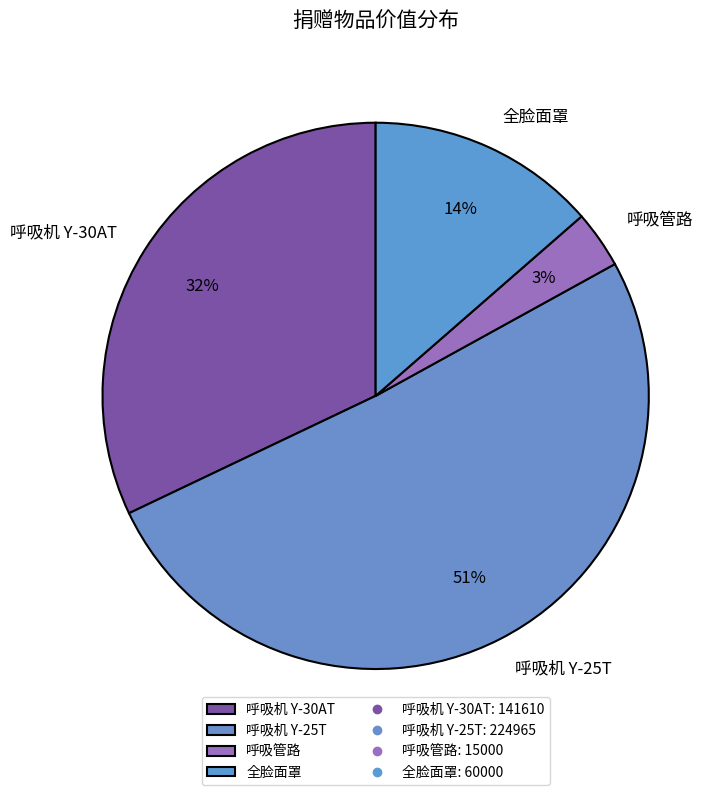

Which category accounts for the majority?

呼吸机 Y-25T